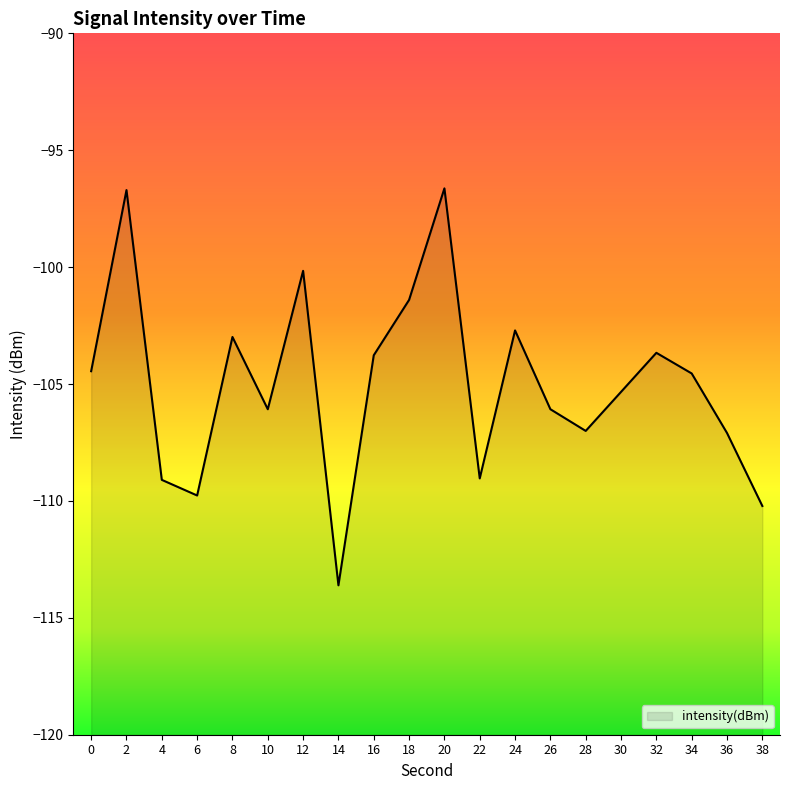

Reading left to right, list all the values displayed in this chart.

-104.5	-96.7	-109.1	-109.8	-103.0	-106.1	-100.2	-113.6	-103.8	-101.4	-96.6	-109.0	-102.7	-106.1	-107.0	-105.3	-103.7	-104.5	-107.1	-110.2